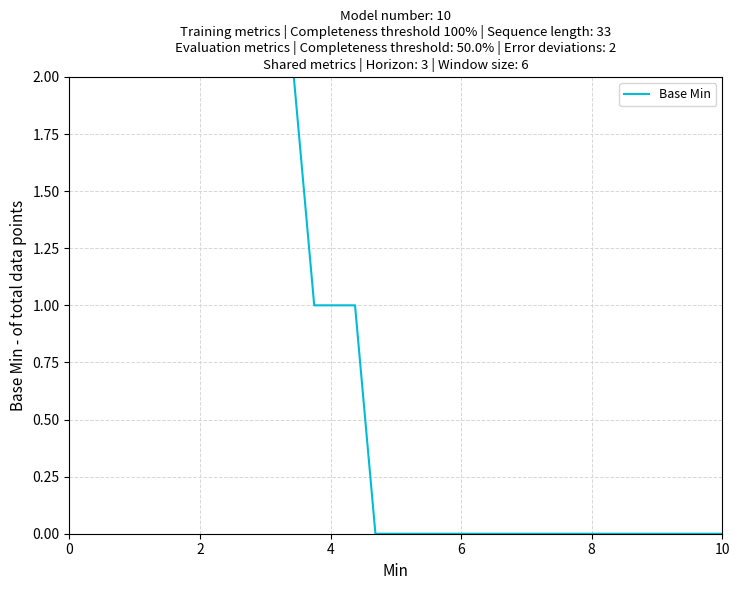

True or false: the data has more than 0 interior local peaks.

False